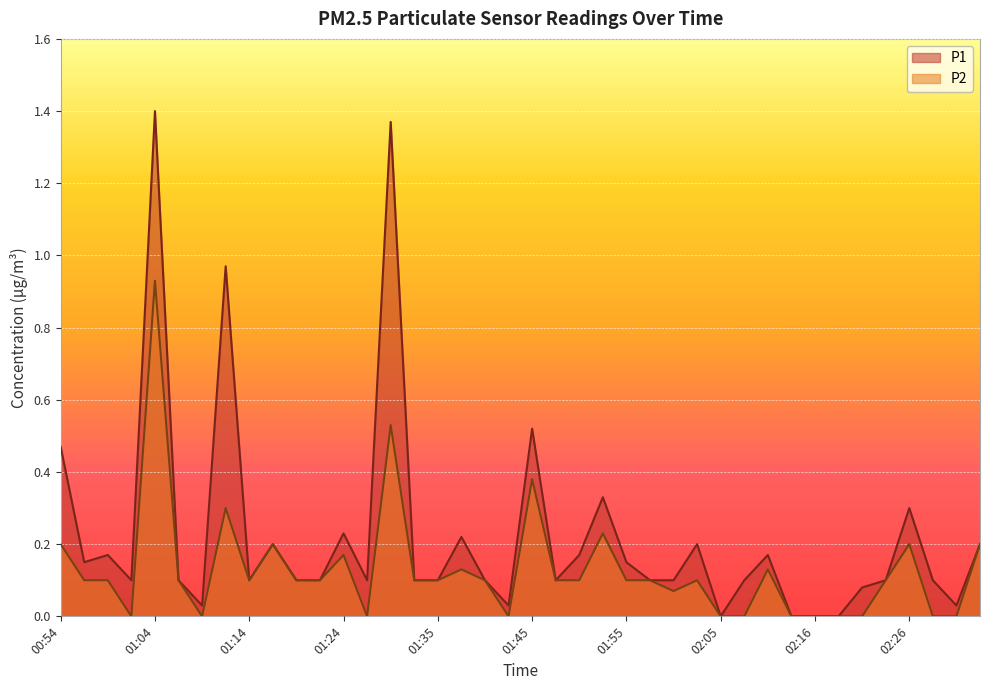

How many positive values does the P2 series have?

28